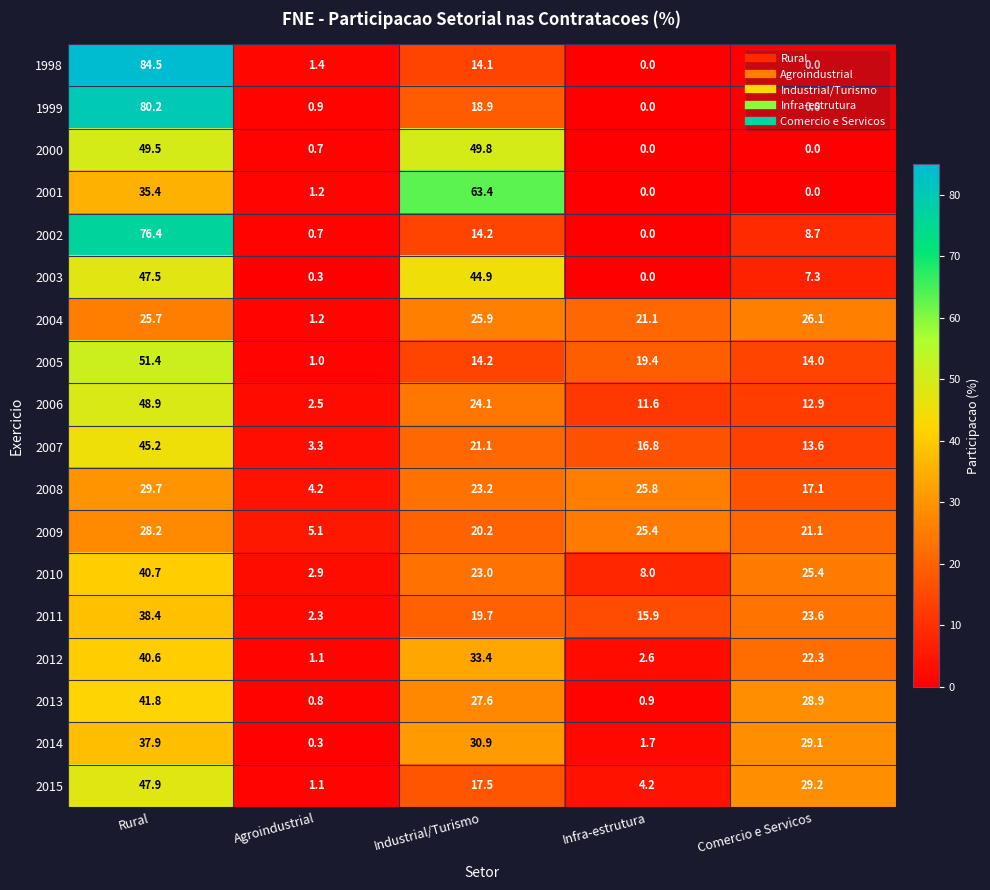

The 2009 series shows 3.1 at Agroindustrial. True or false?

False